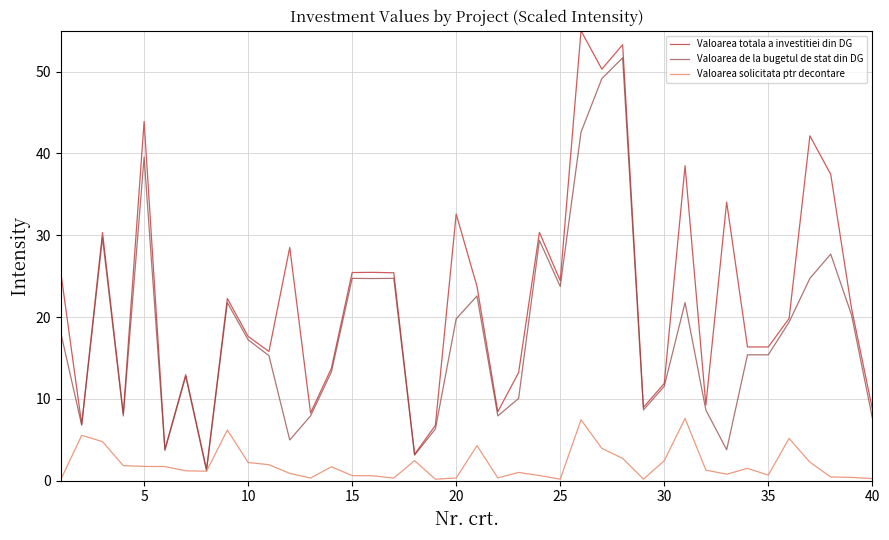

Rank the series by their maximum value, from highest to lowest.

Valoarea totala a investitiei din DG, Valoarea de la bugetul de stat din DG, Valoarea solicitata ptr decontare